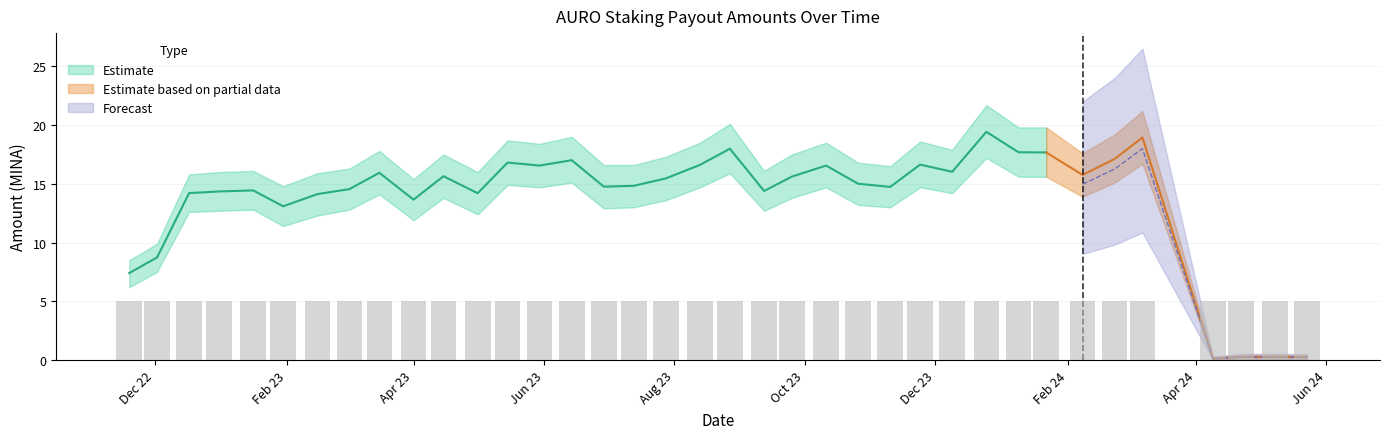

List the labels in order of Amount value, smallest first.

2024-04-09, 2024-05-23, 2024-04-22, 2024-05-08, 2022-11-19, 2022-12-02, 2023-01-30, 2023-04-01, 2023-02-15, 2023-05-01, 2022-12-17, 2022-12-31, 2023-09-12, 2023-01-16, 2023-03-02, 2023-11-10, 2023-06-29, 2023-07-13, 2023-10-26, 2023-07-28, 2023-09-25, 2023-04-15, 2024-02-08, 2023-03-16, 2023-12-09, 2023-10-11, 2023-05-30, 2023-08-13, 2023-11-24, 2023-05-15, 2023-06-14, 2024-02-23, 2024-01-22, 2024-01-09, 2023-08-27, 2024-03-07, 2023-12-25